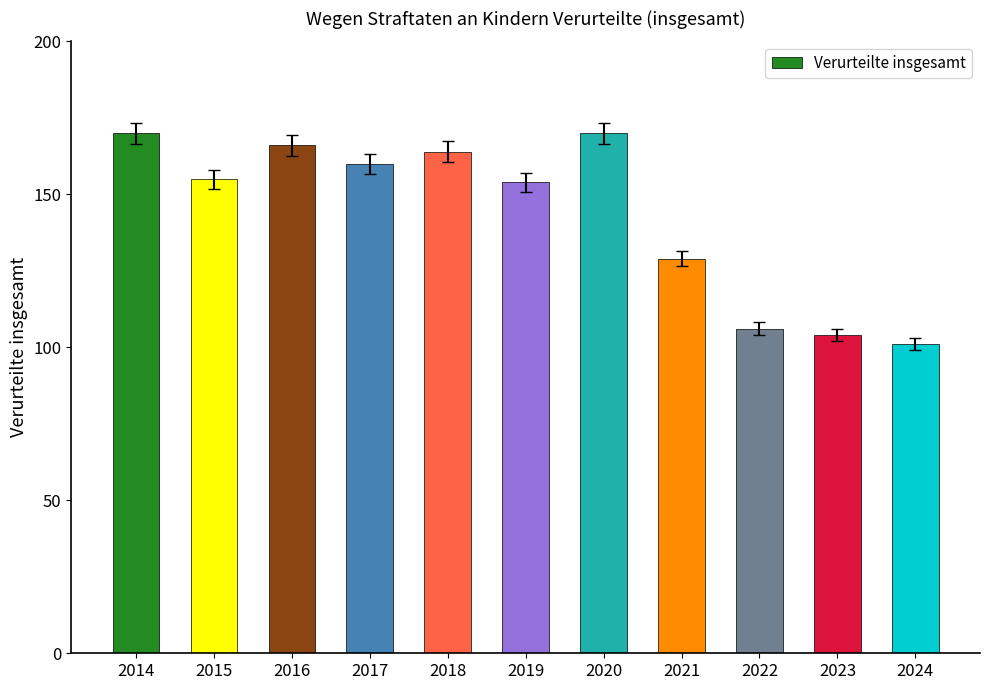

What is the minimum value shown in the chart?

101